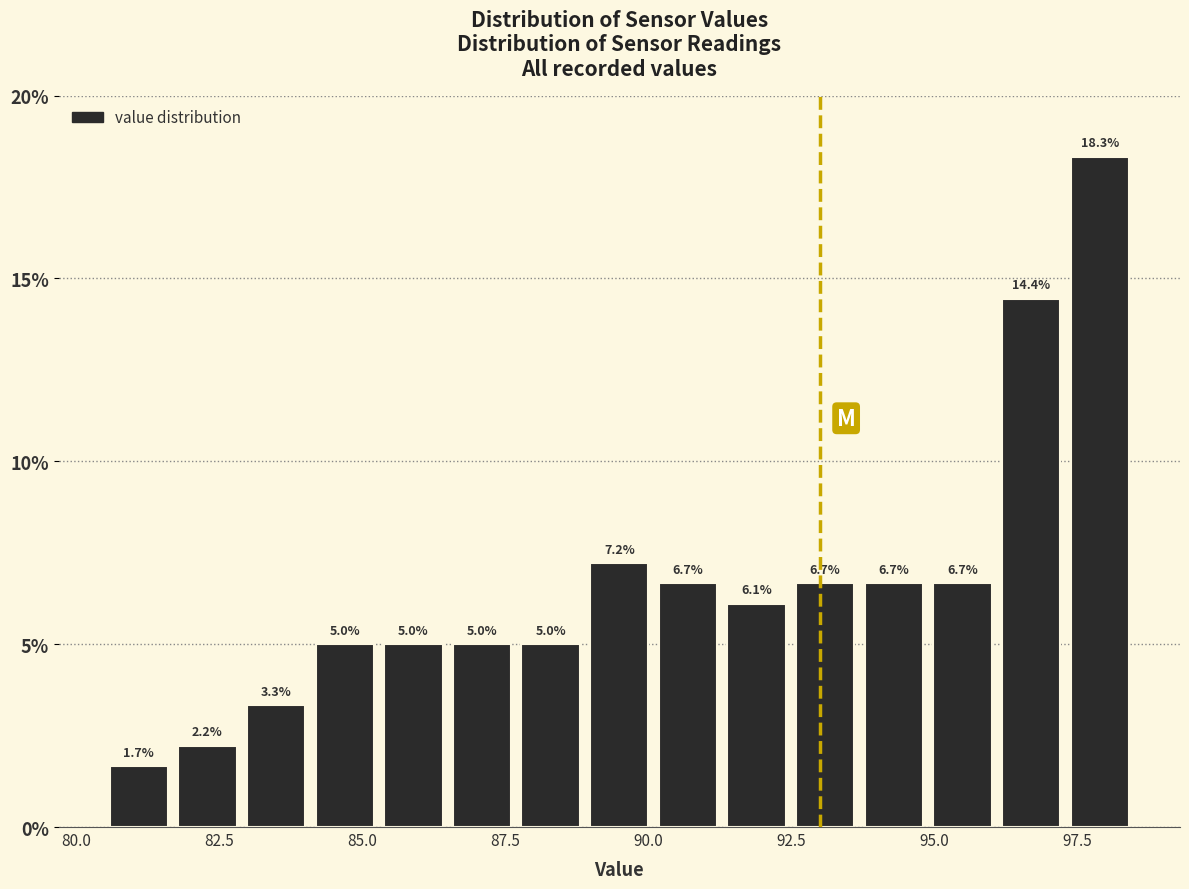

Read against the x-axis, roughly where is the centre of the tallest bar?

98.0